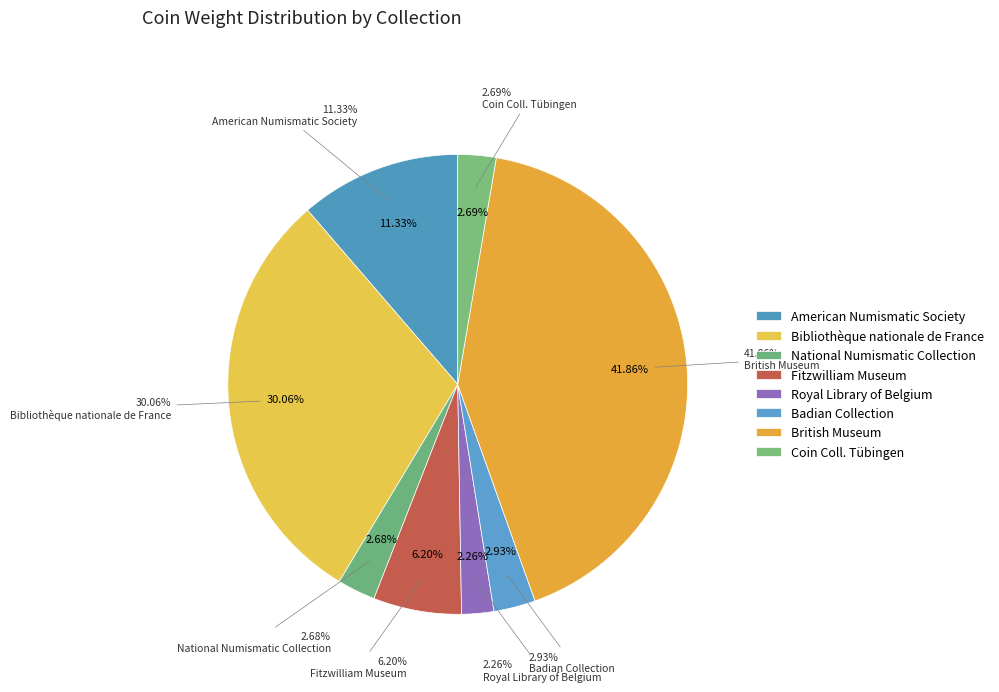

Is Bibliothèque nationale de France the majority of the pie?

No